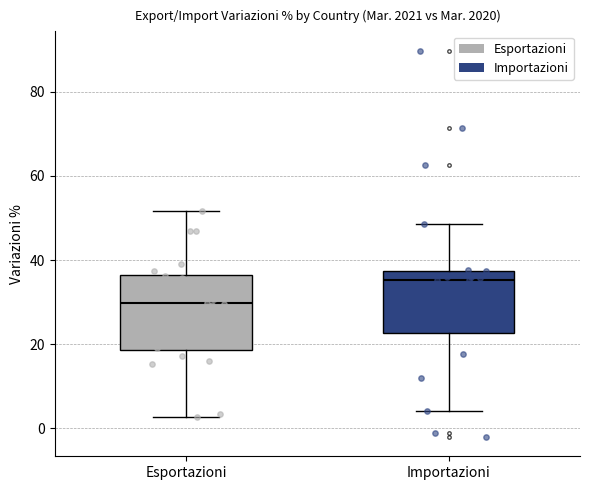

Which box is the tallest, from its lower edge to its upper edge?

Esportazioni